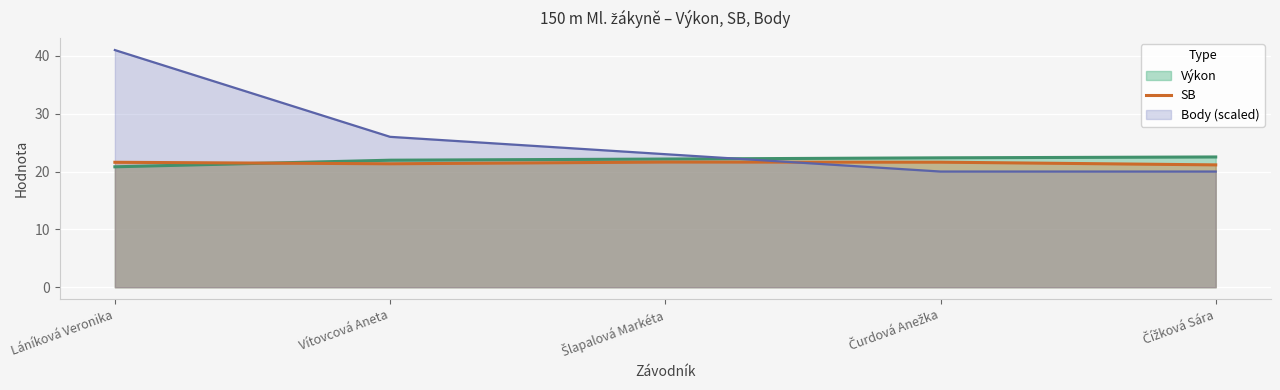

The chart shows a value of 30.9 at Čížková Sára. True or false?

False